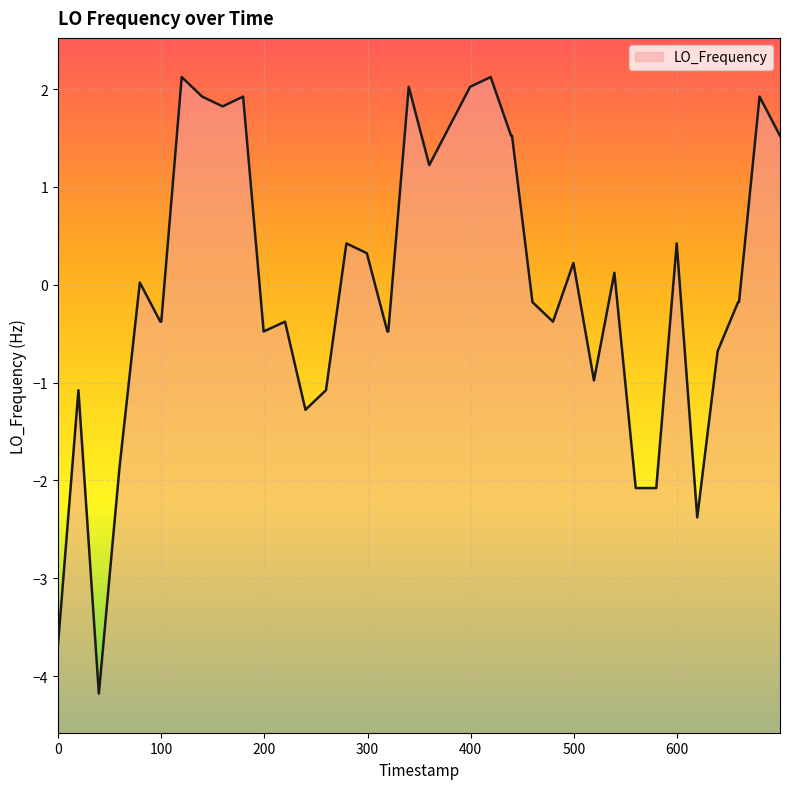

How many values are below 0?

21